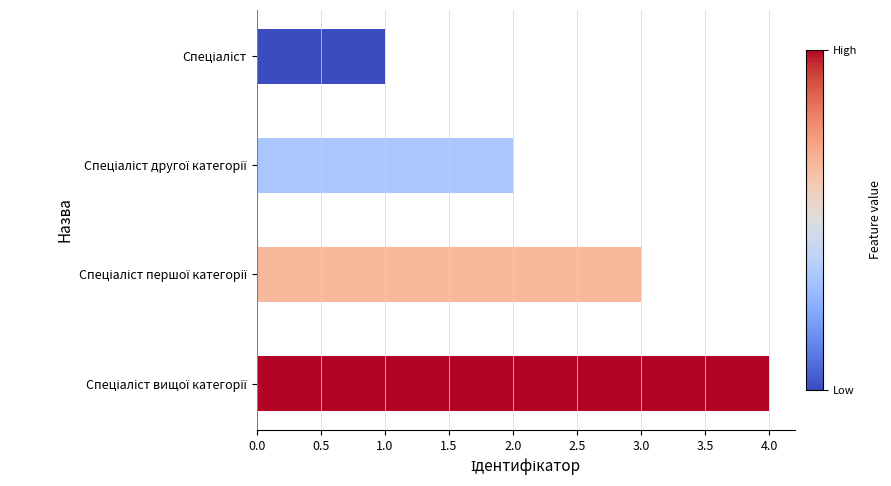

What is the maximum value shown in the chart?

4